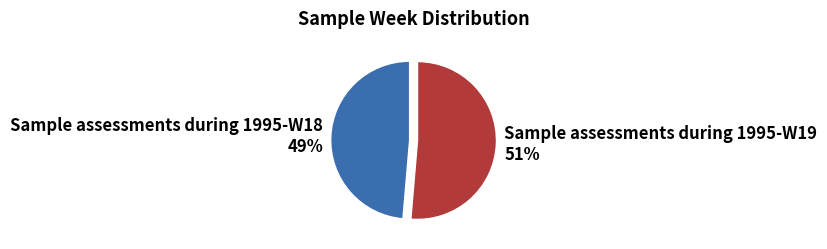

Which slice is the smallest?

Sample assessments during 1995-W18